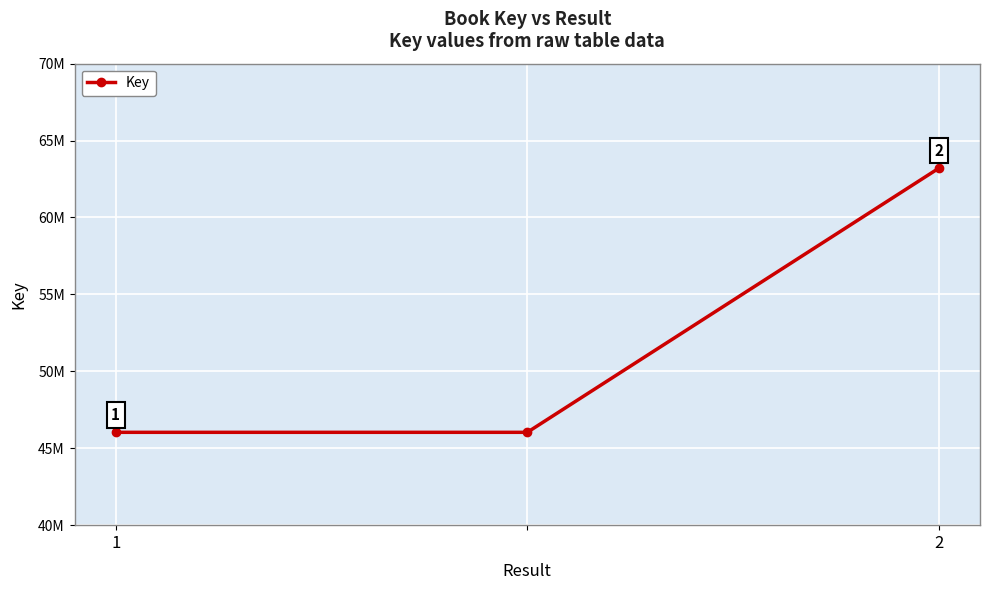

Does the chart have visible grid lines?

Yes